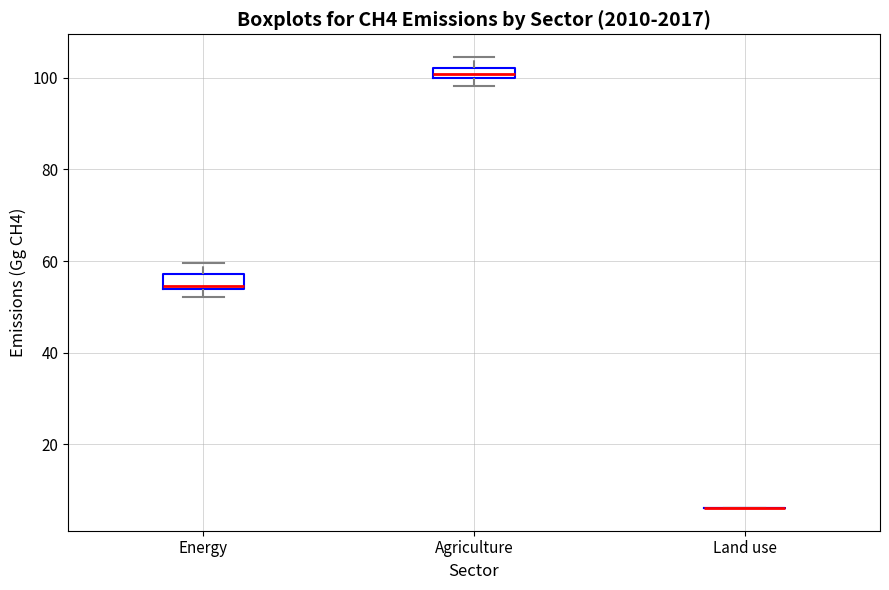

Where does the upper whisker of the box for Energy end on the y-axis? The values are not printed on the chart, so give them approximately, as read against the axis.

60